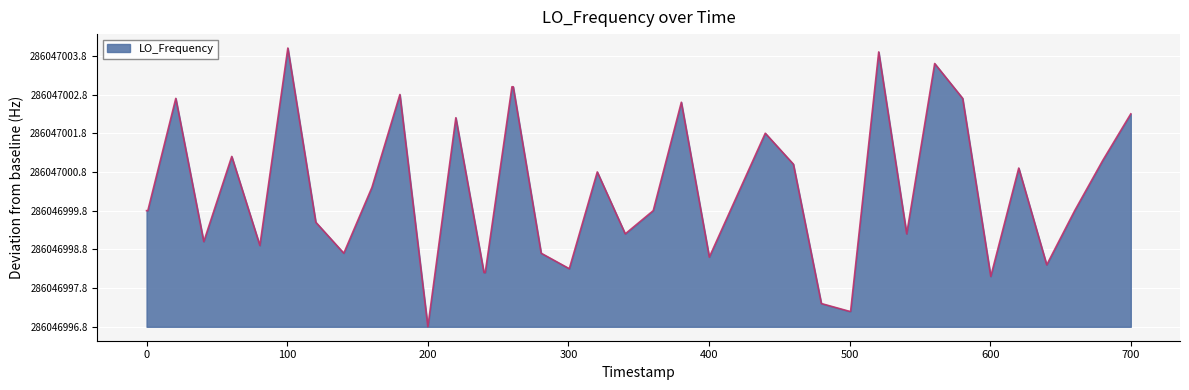

Does the chart display data point markers on the line(s)?

No